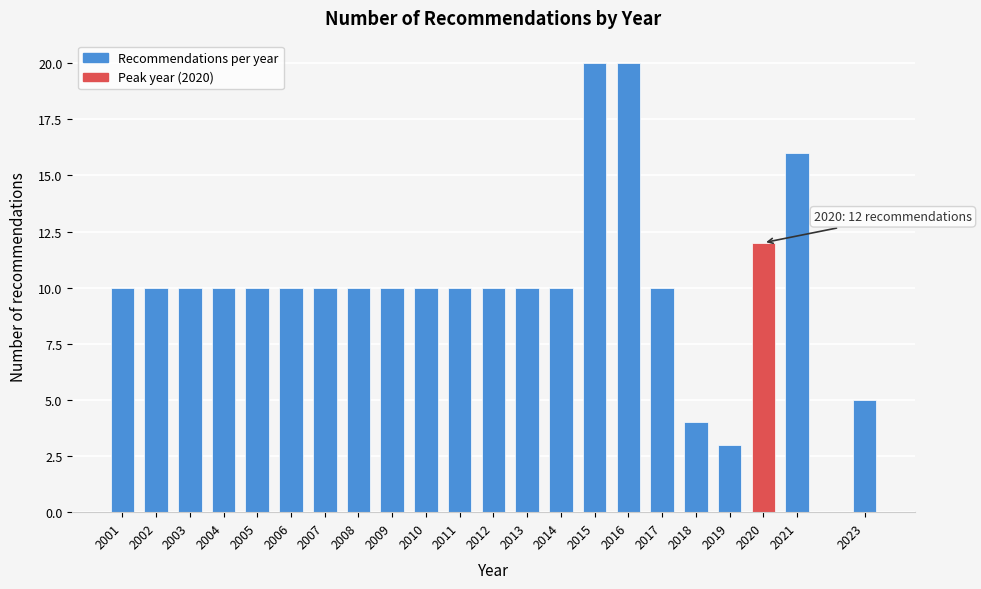

Reading left to right, transcribe all the data shown in this chart.

2001=10	2002=10	2003=10	2004=10	2005=10	2006=10	2007=10	2008=10	2009=10	2010=10	2011=10	2012=10	2013=10	2014=10	2015=20	2016=20	2017=10	2018=4	2019=3	2020=12	2021=16	2023=5